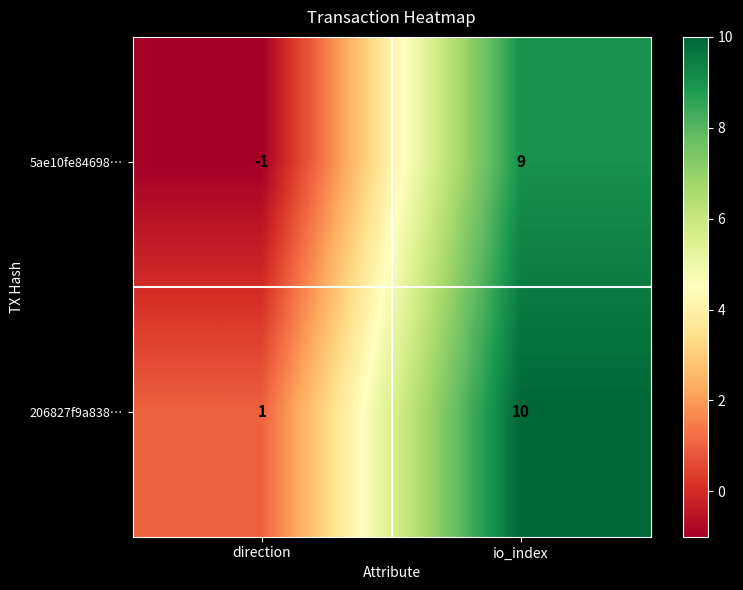

Which series has the largest range (max minus min)?

5ae10fe84698…